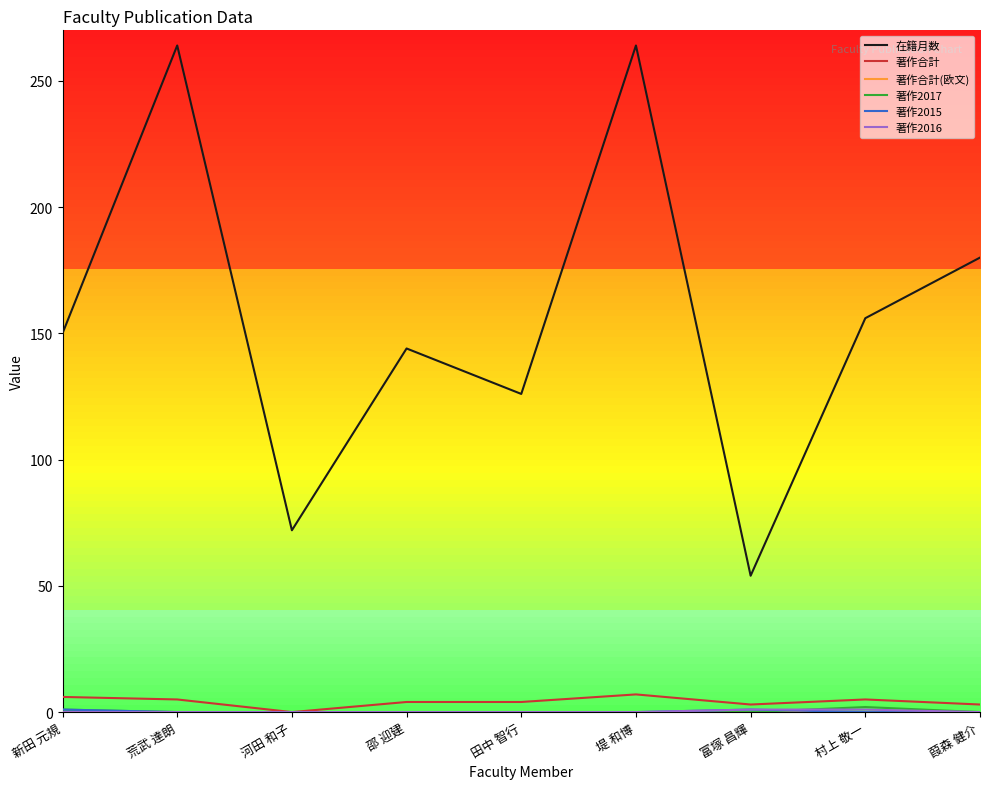

Which series has the largest range (max minus min)?

在籍月数